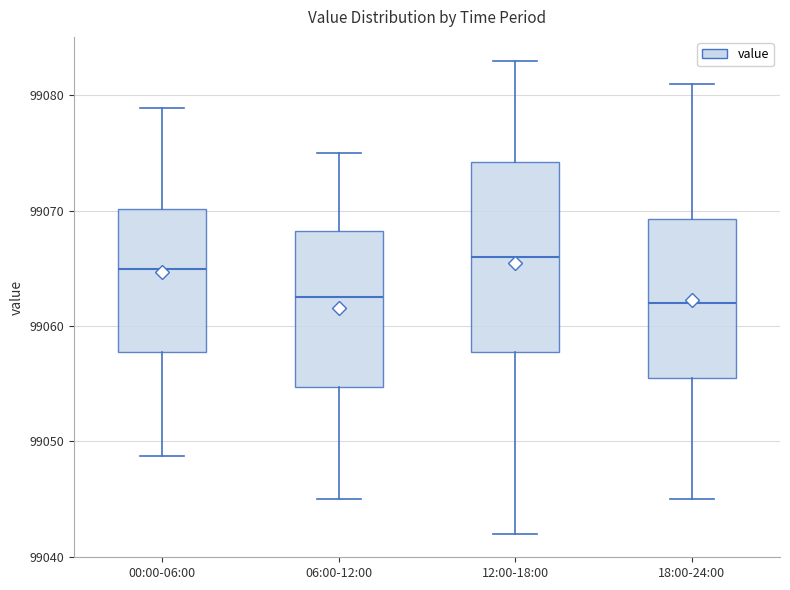

Where does the median line of the box for 18:00-24:00 sit on the y-axis? The values are not printed on the chart, so give them approximately, as read against the axis.

99062